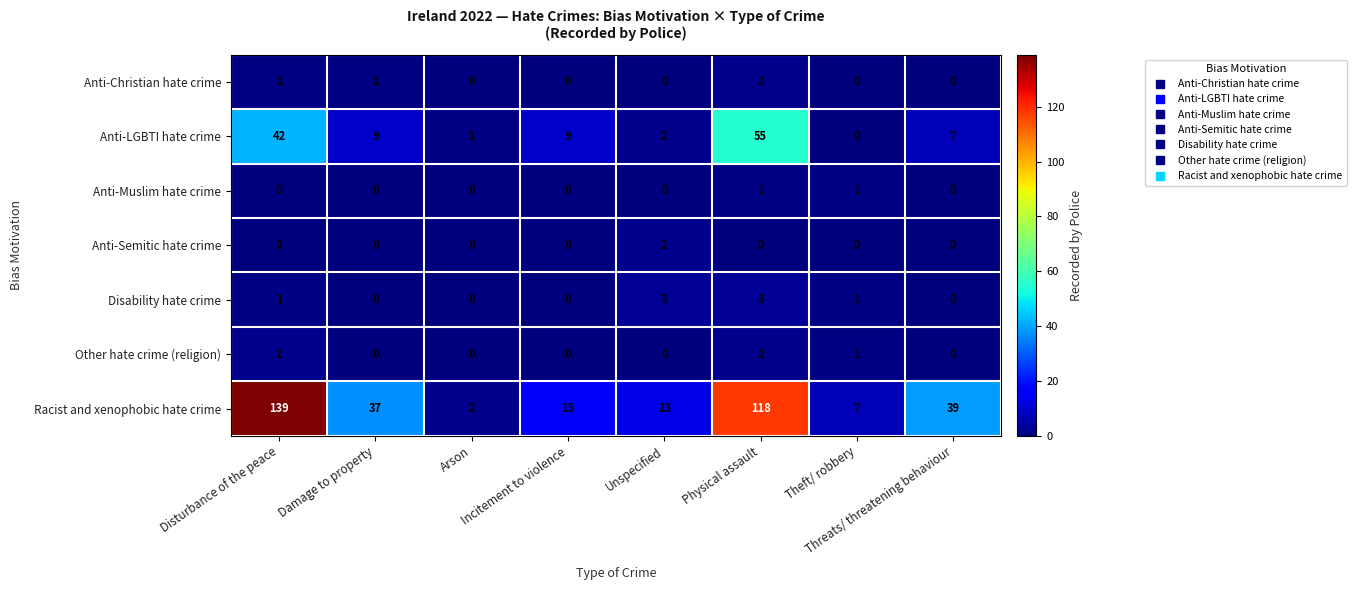

Count the number of categories in the chart.

8